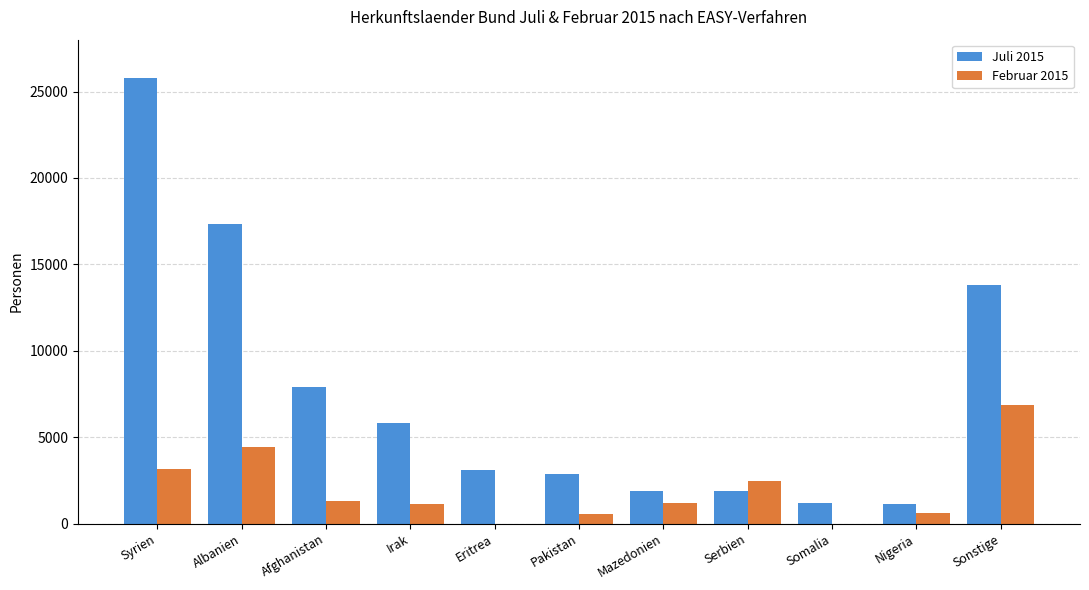

What is the average value of the Februar 2015 series?

1973